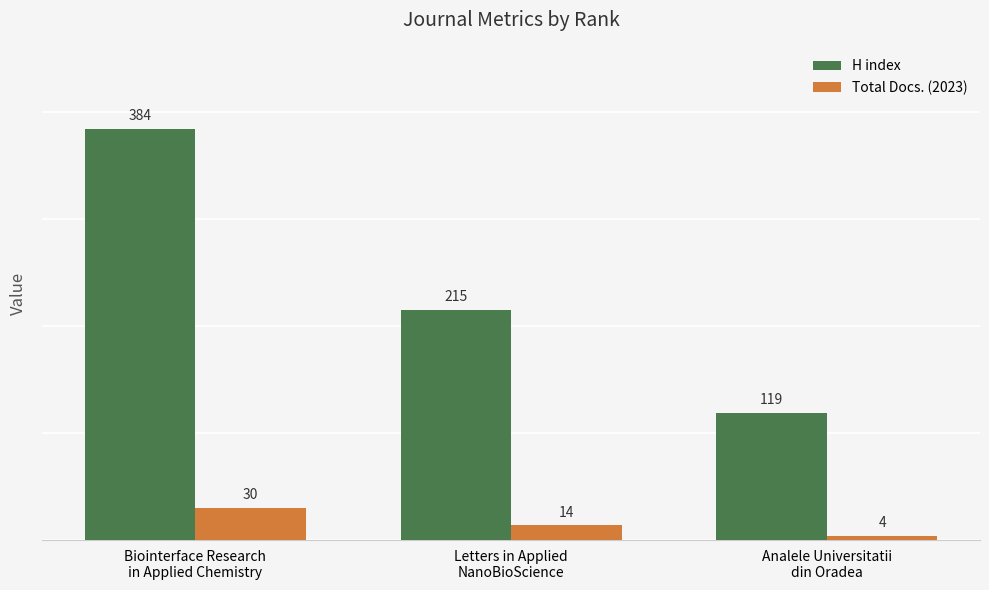

What is the sum of all Total Docs. (2023) values?

48